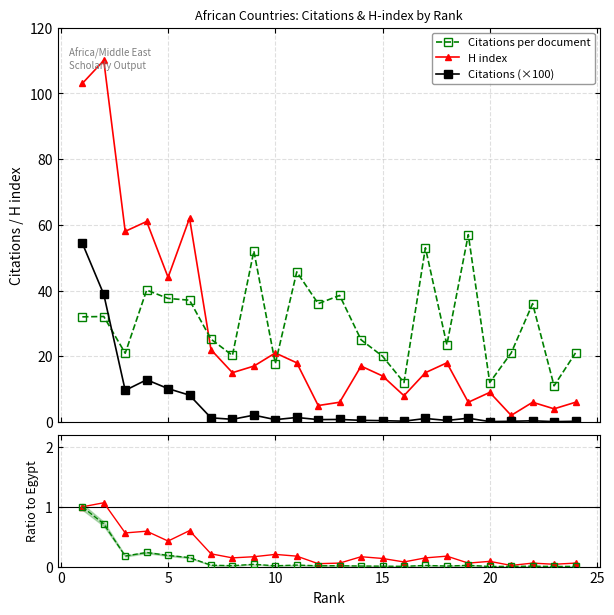

What is the highest value of the H index series?

110.0